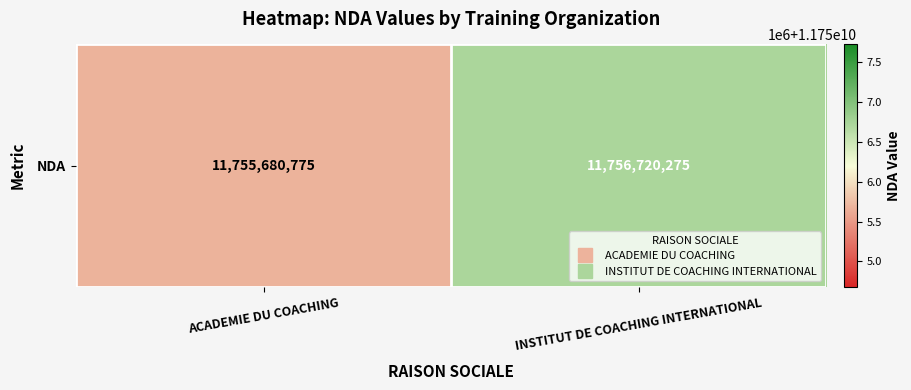

Count the number of data series in this chart.

1